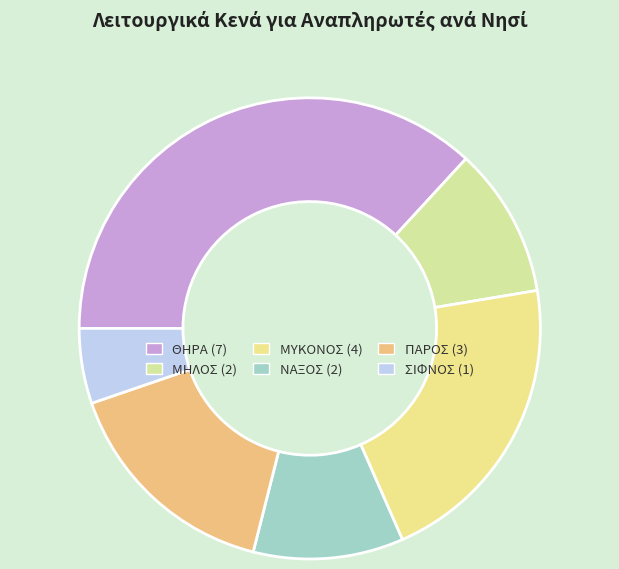

Which slice is the smallest?

ΣΙΦΝΟΣ